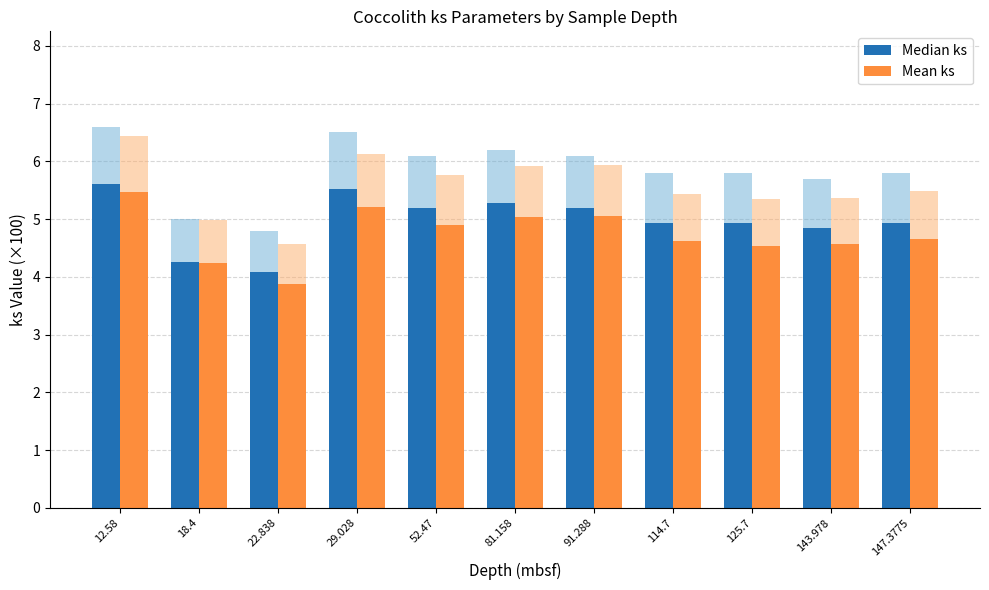

Rank the series by their average value, from highest to lowest.

Median ks, Mean ks